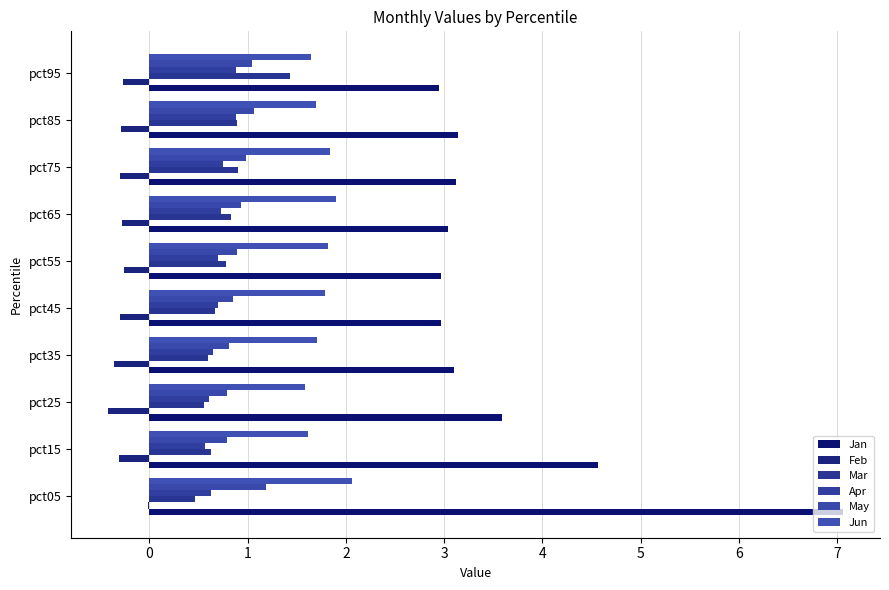

How many distinct data groups are displayed?

6